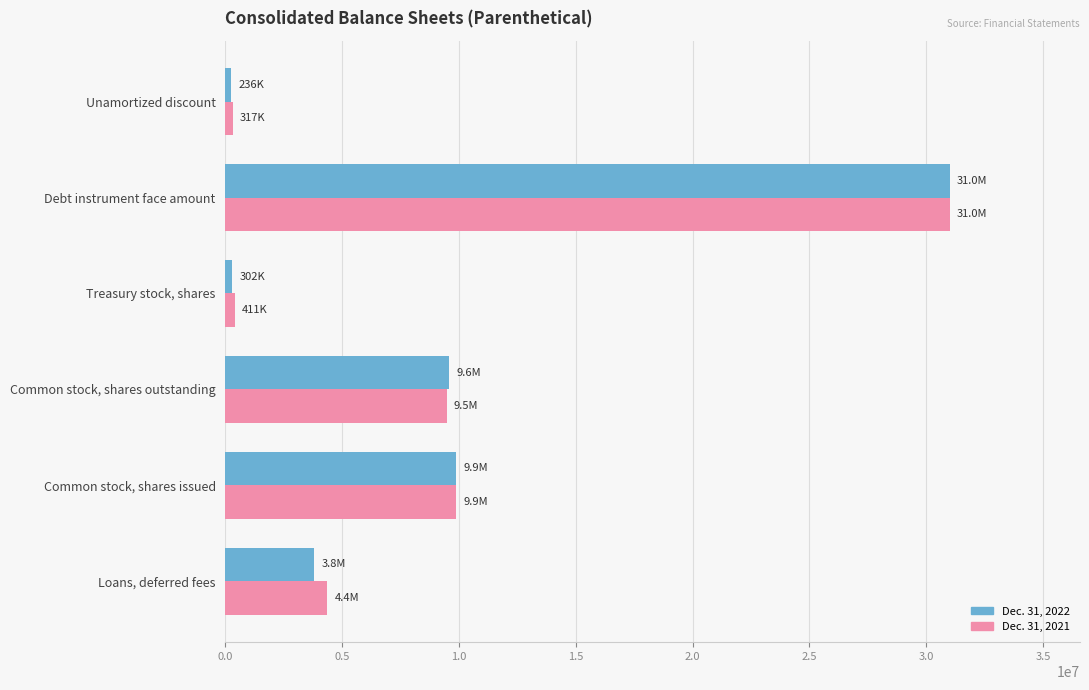

The value of Dec. 31, 2022 at Debt instrument face amount is 53179851. True or false?

False